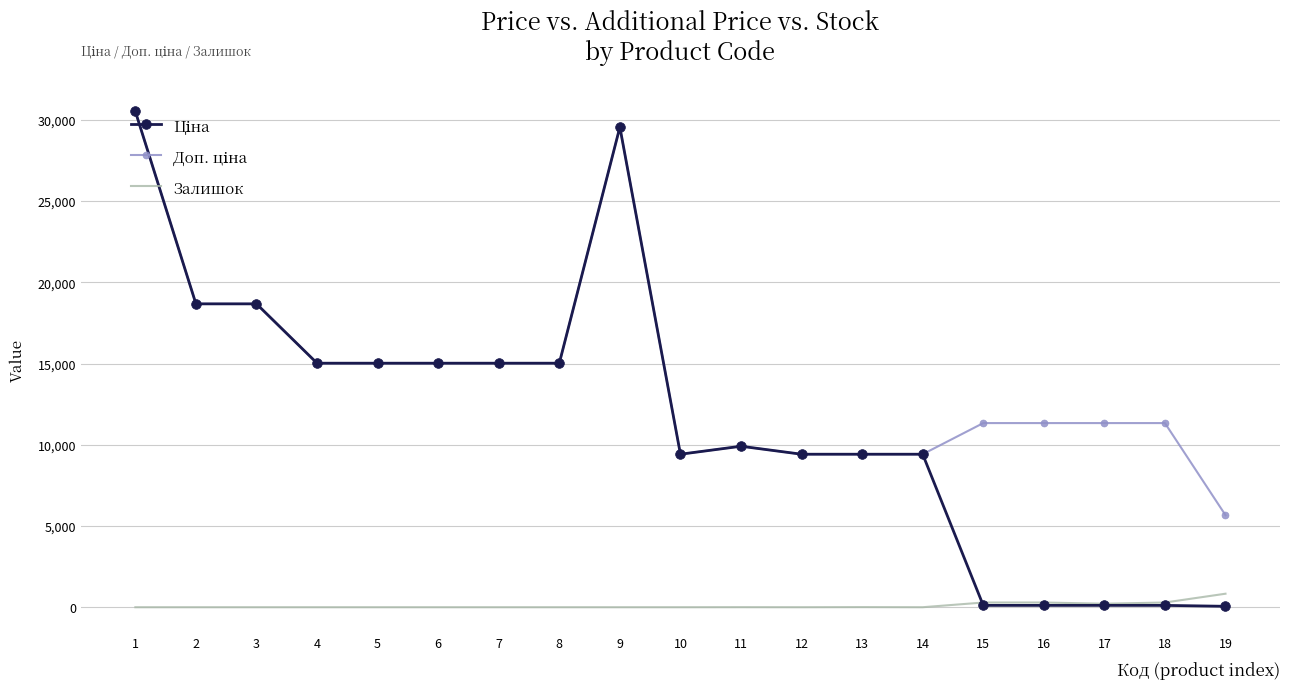

What is the total value across all series at 9?

59097.9